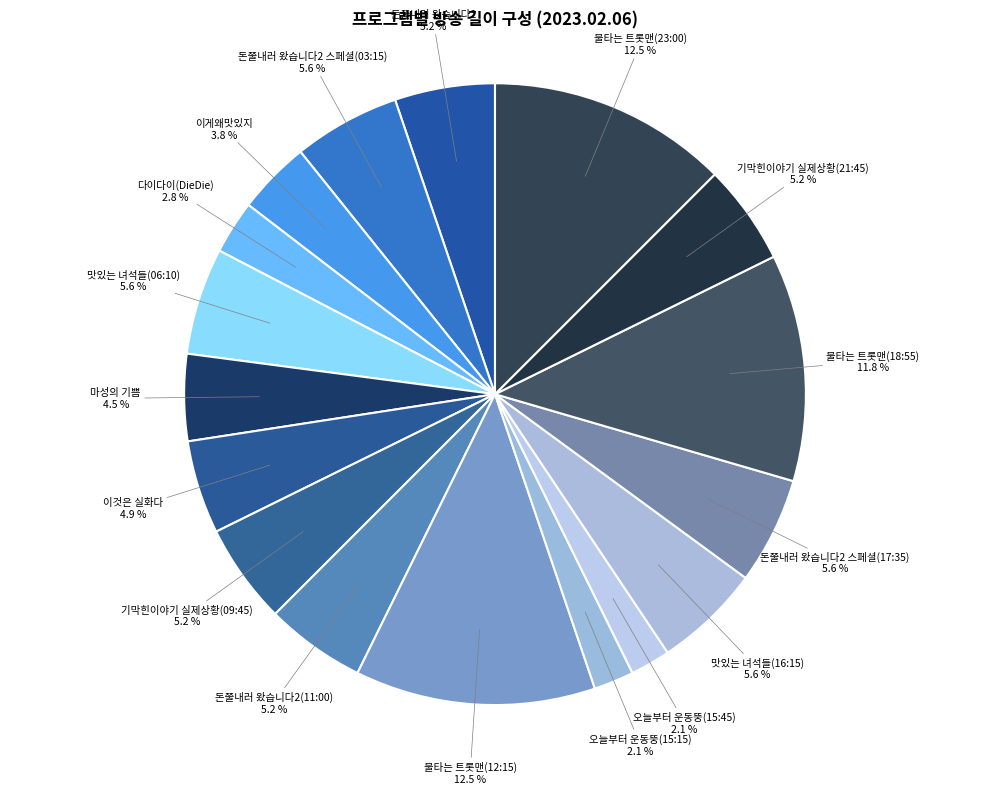

What is the total percentage of 불타는 트롯맨(12:15) and 기막힌이야기 실제상황(21:45)?

17.7%